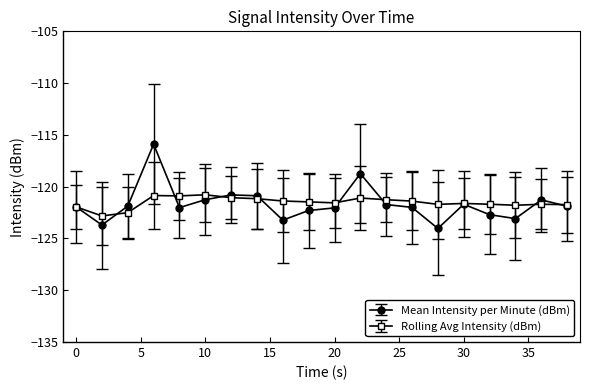

What is the greatest value displayed?

-115.9